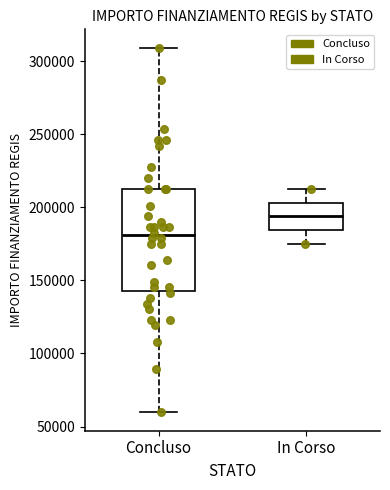

Reading left to right, transcribe this box plot: for each box, give where its median line is, the range the box spans, and where its two whiskers end, as read against the y-axis. The values are not printed on the chart, so give them approximately, as read against the axis.

Concluso: median 180000, box 145000 to 210000, whiskers 60000 to 310000
In Corso: median 195000, box 185000 to 205000, whiskers 175000 to 210000